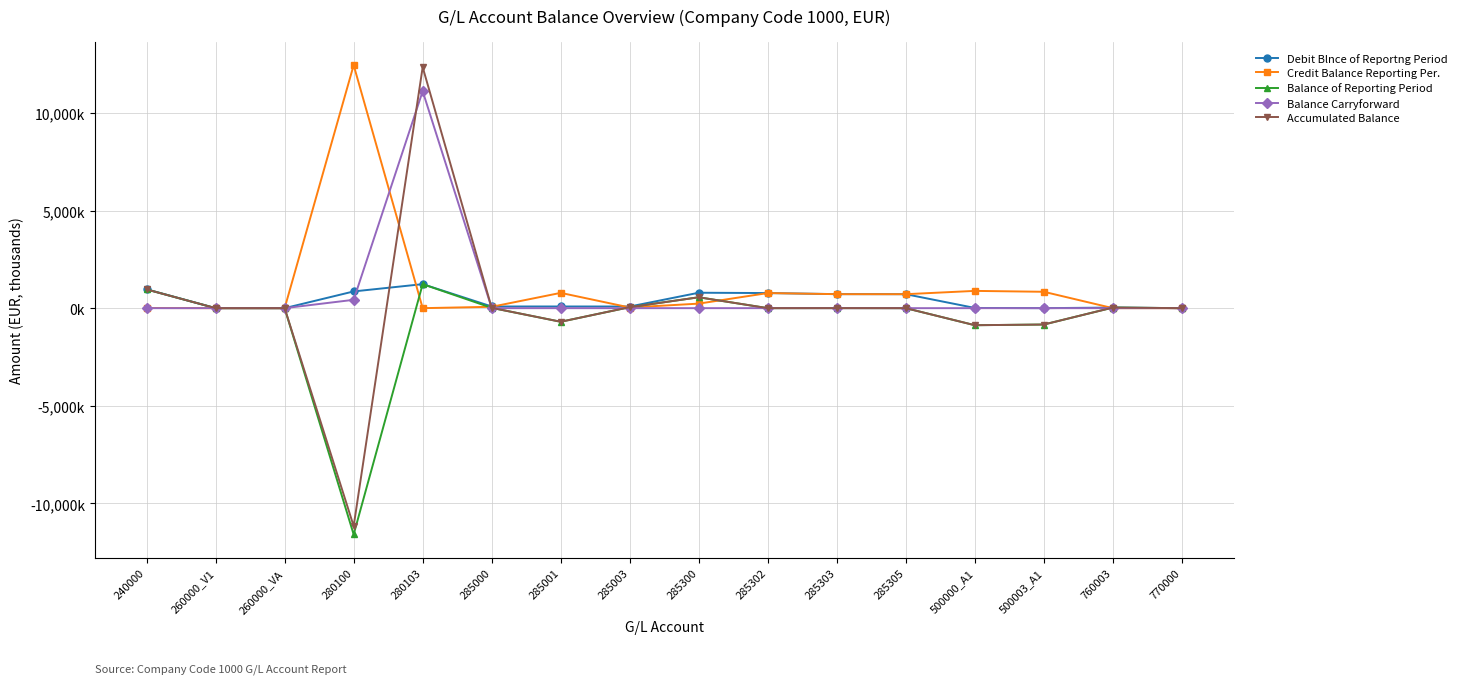

What is the label of the 6th point from the right?

285303